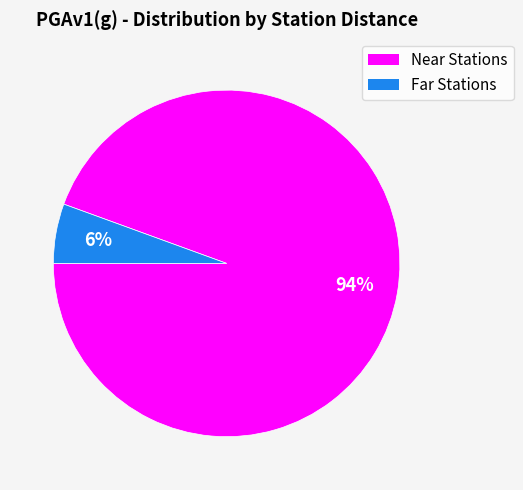

Does any single category account for the majority?

Yes